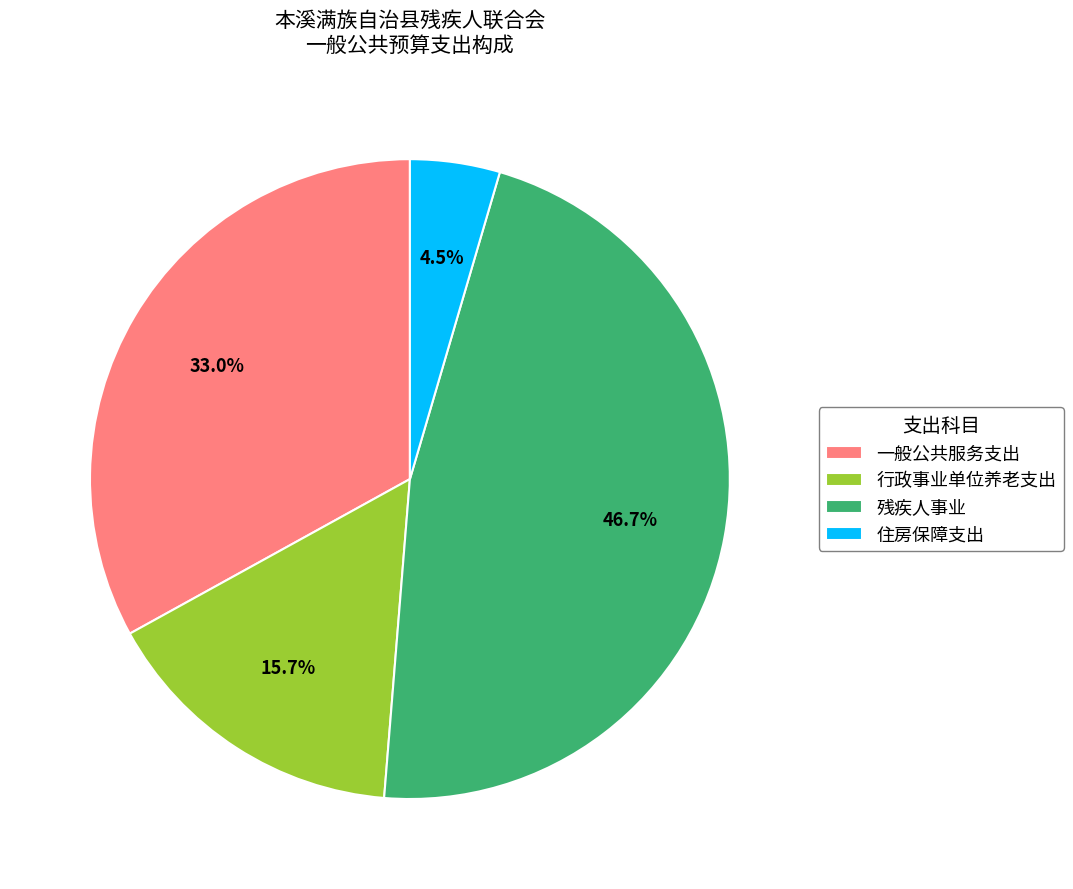

Does any single category account for the majority?

No